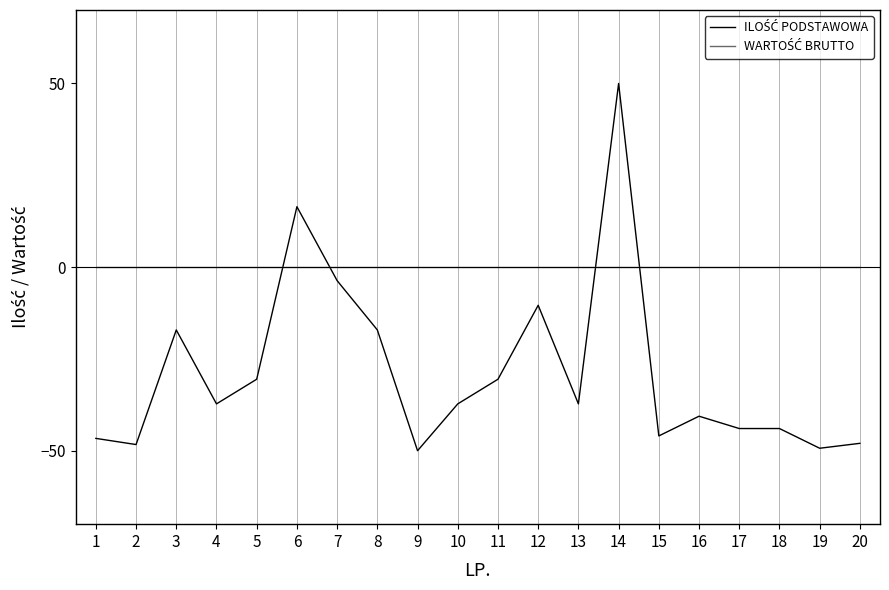

What is the greatest value displayed?

50.0